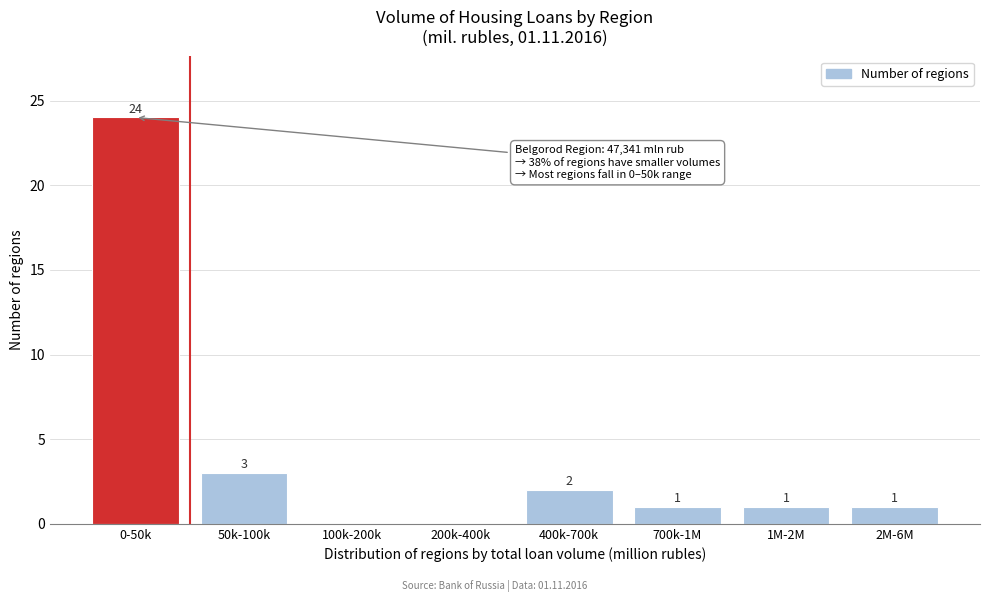

Reading left to right, transcribe all the data shown in this chart.

0-50k=24	50k-100k=3	100k-200k=0	200k-400k=0	400k-700k=2	700k-1M=1	1M-2M=1	2M-6M=1